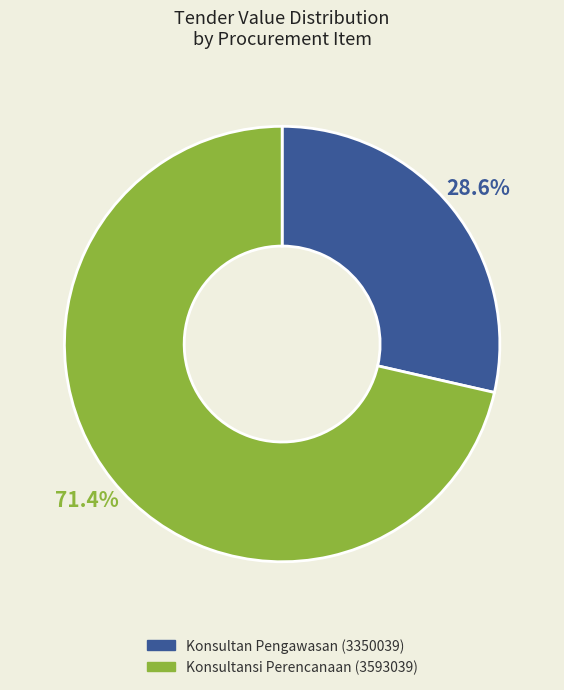

To the nearest percent, what portion does Konsultan Pengawasan (3350039) represent?

29%